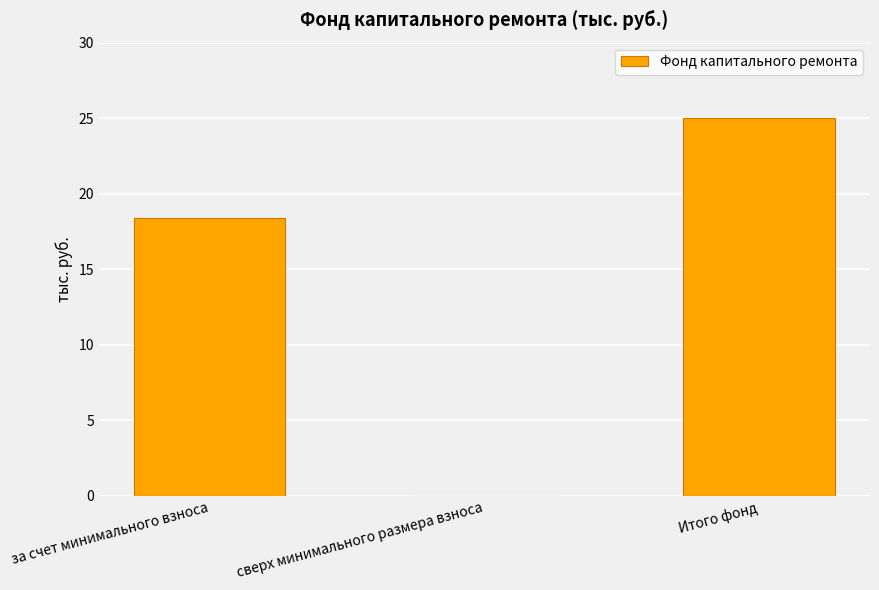

What is the greatest value displayed?

25.0